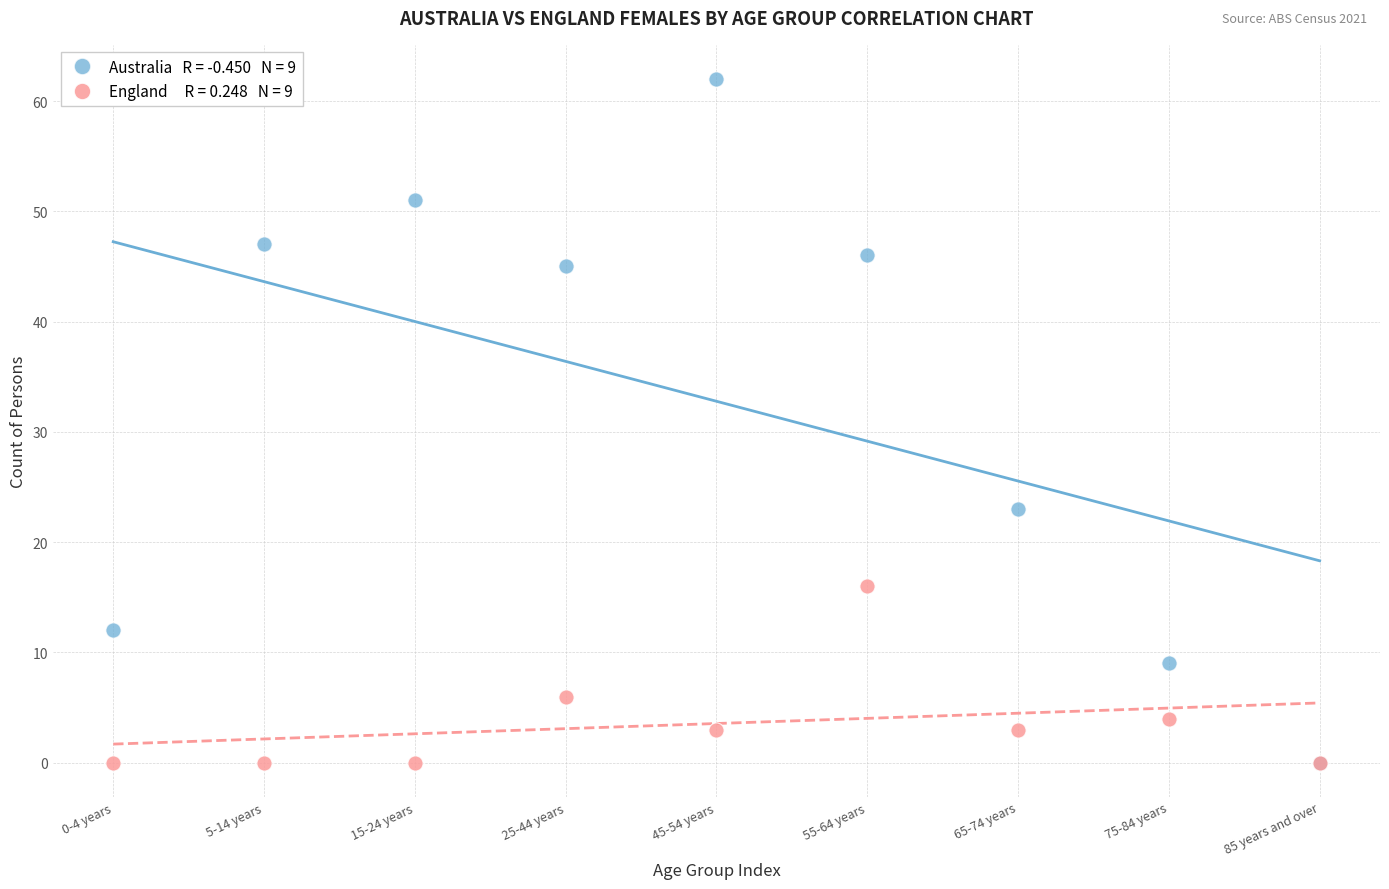

Across all series, what Y value is closest to 31?

23